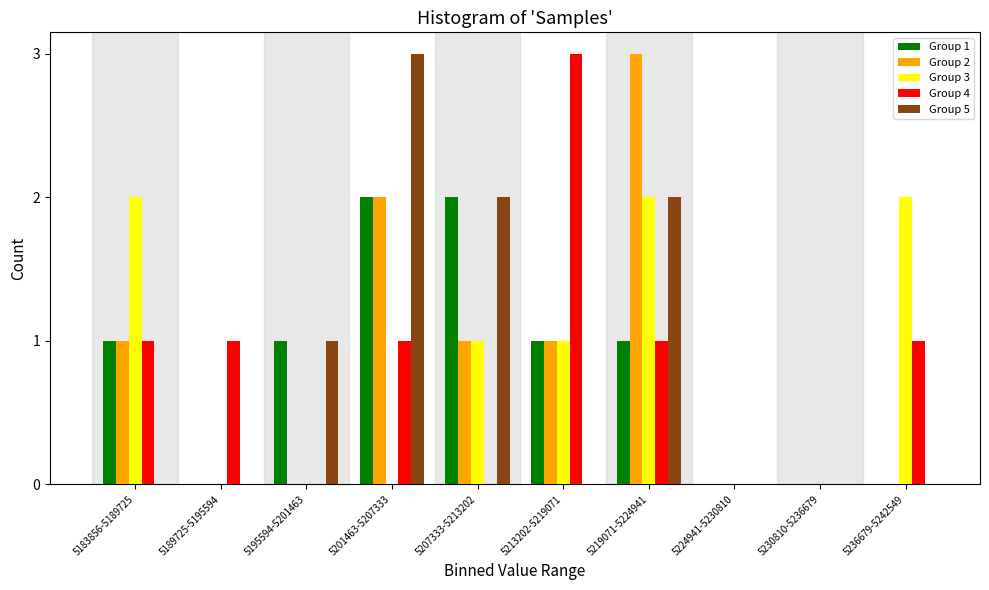

Is the value of Group 5 at 5183856-5189725 greater than the value of Group 2 at 5183856-5189725?

No